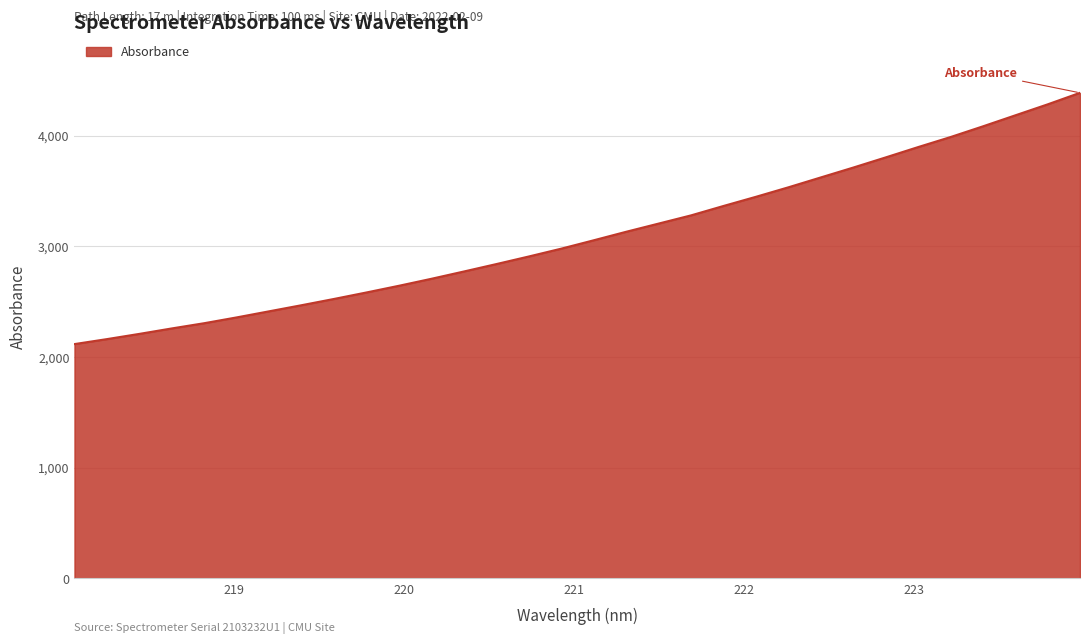

What is the smallest value displayed?

2117.2